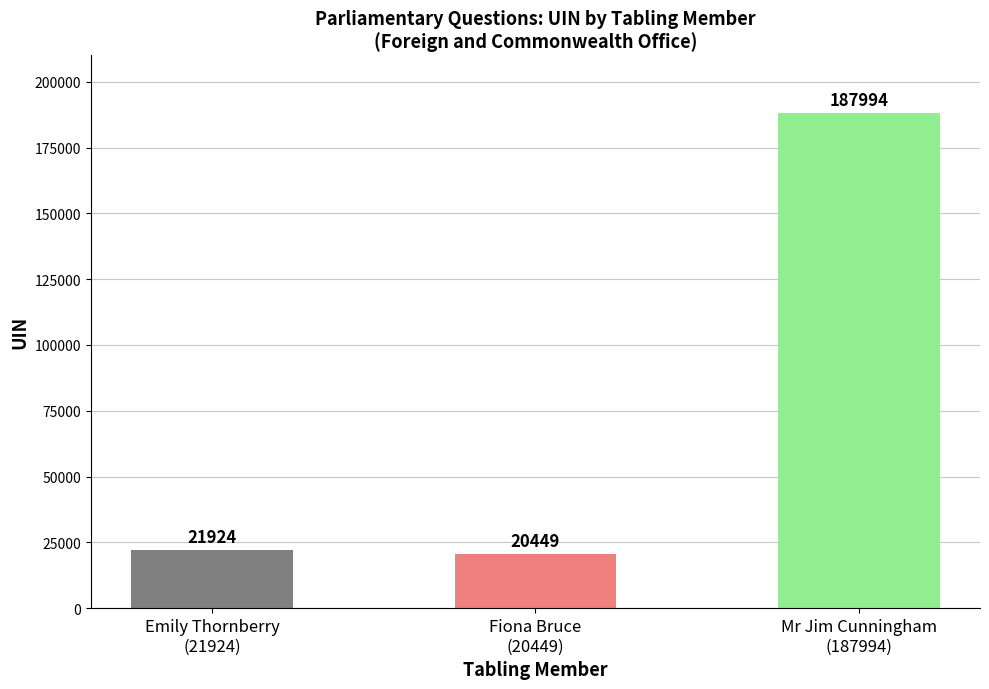

The chart shows a value of 20449 at Fiona Bruce
(20449). True or false?

True